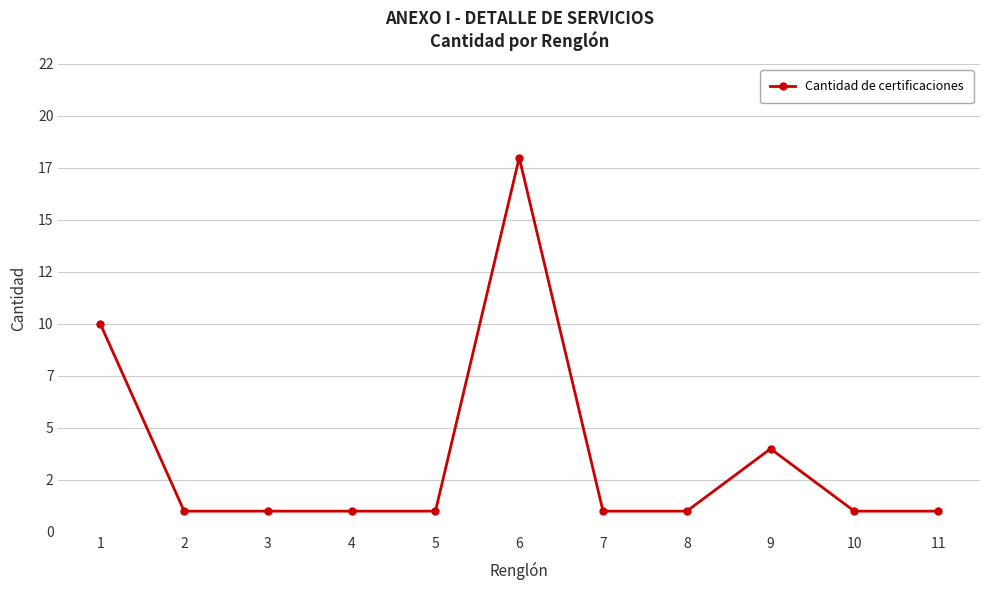

Is this an area chart (filled region under the line)?

No